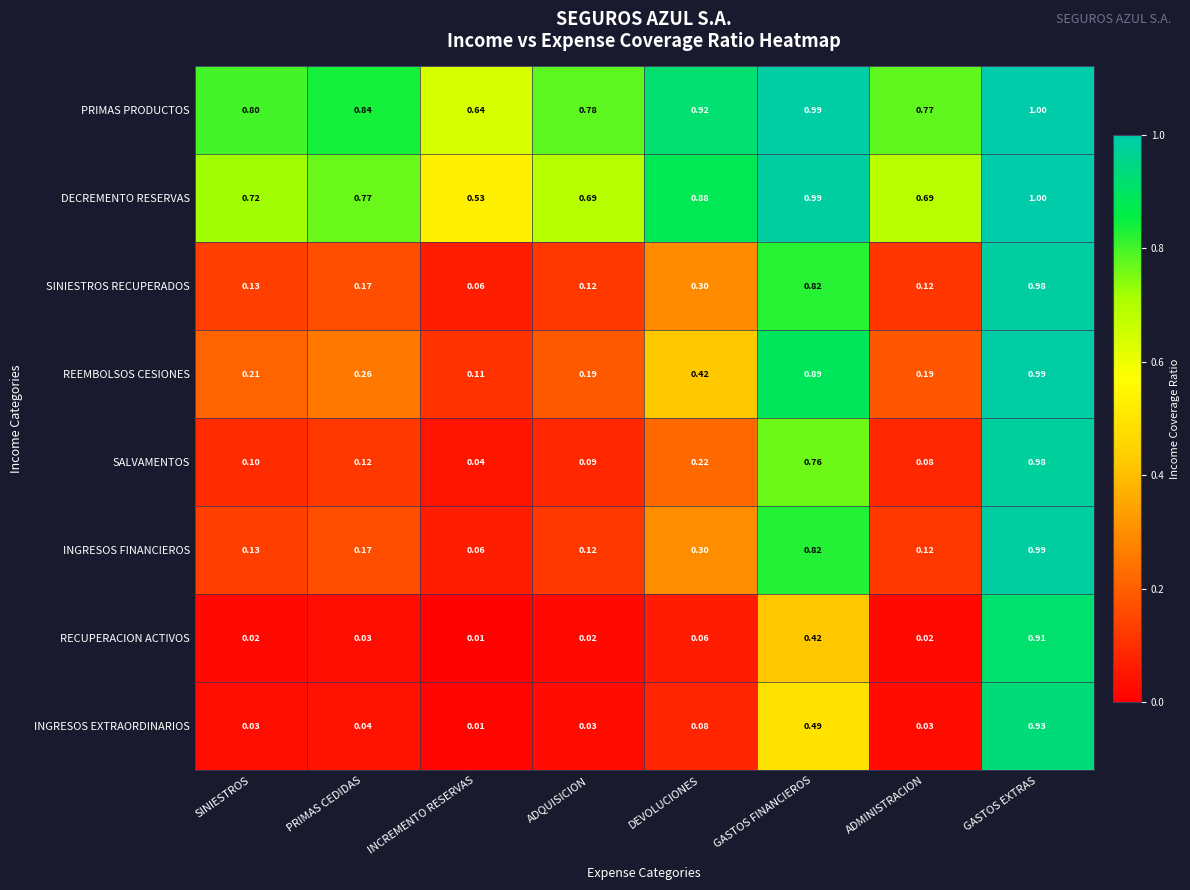

At which category does the chart reach its peak across all series?

GASTOS EXTRAS